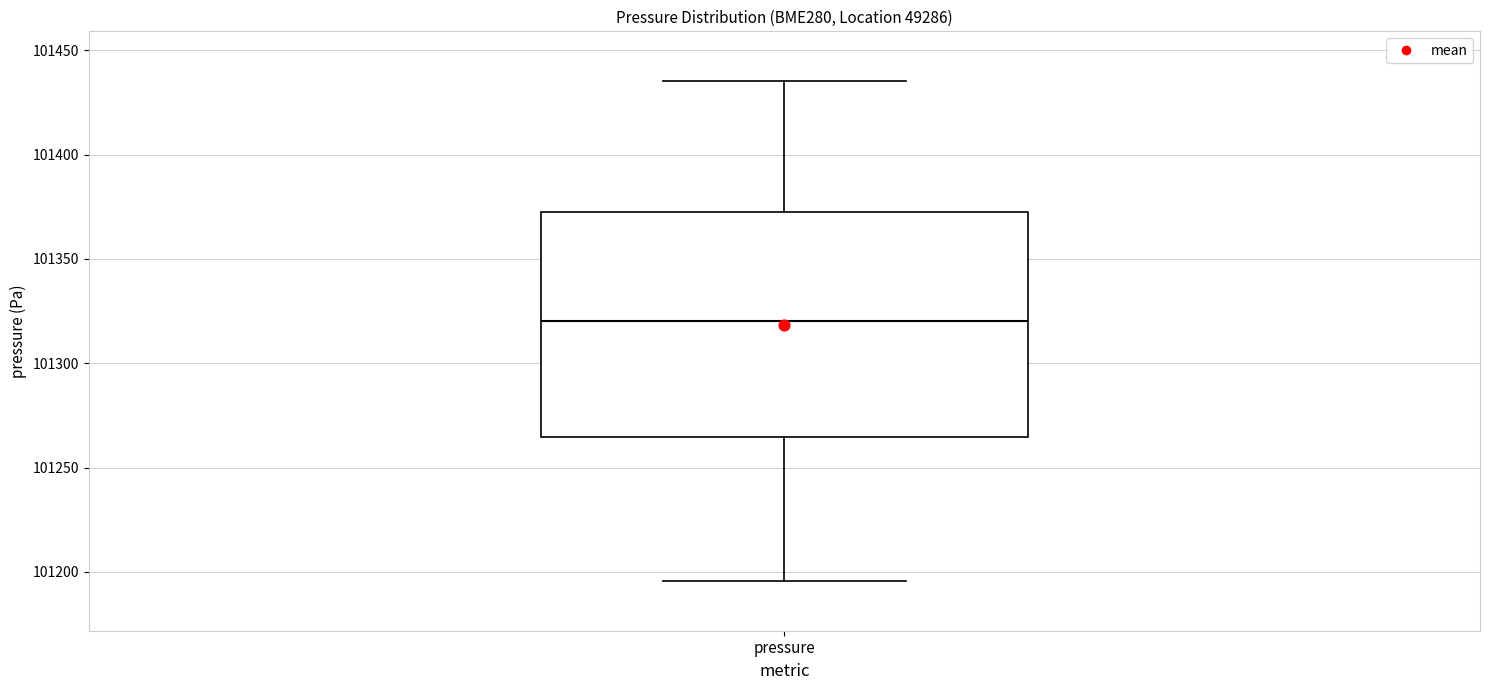

Where does the lower whisker of the box for pressure end on the y-axis? The values are not printed on the chart, so give them approximately, as read against the axis.

101195